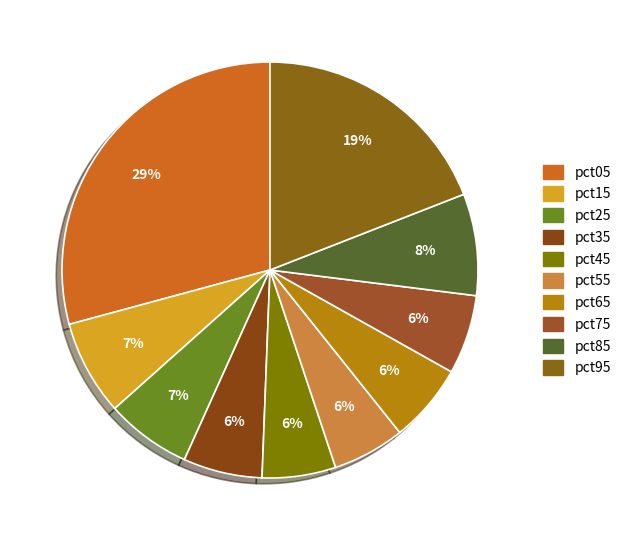

Which category has the smallest portion of the pie?

pct55